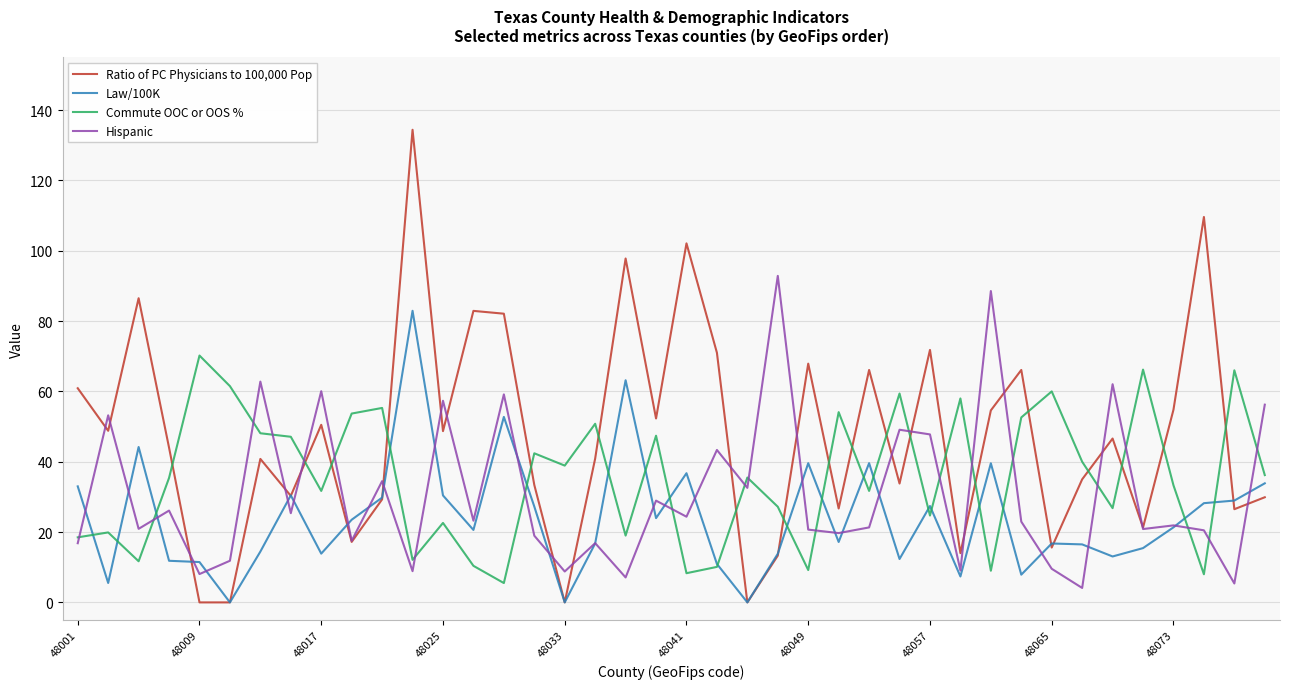

What is the lowest value of the Hispanic series?

4.1